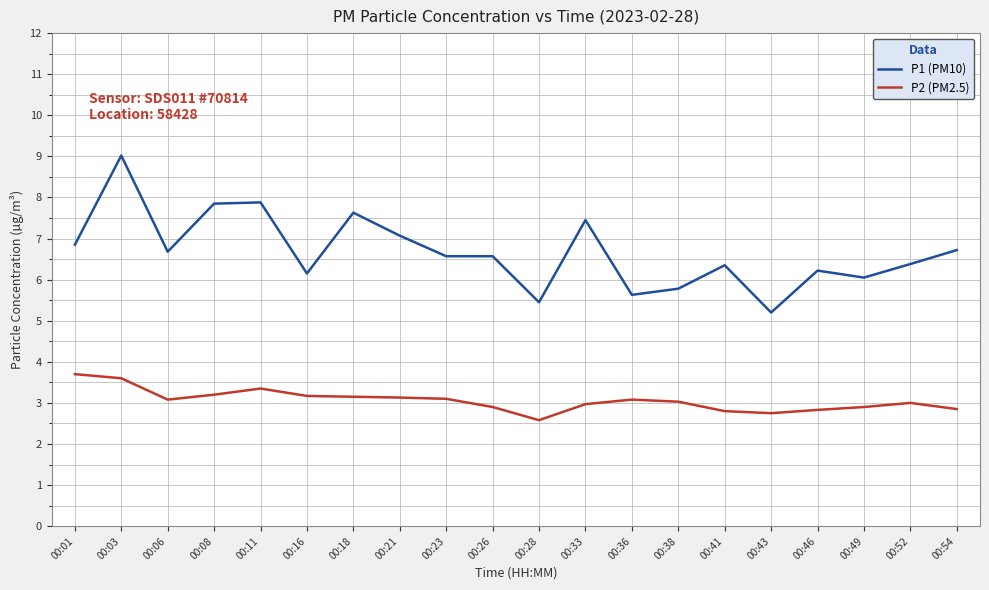

What is the highest value of the P1 (PM10) series?

9.0